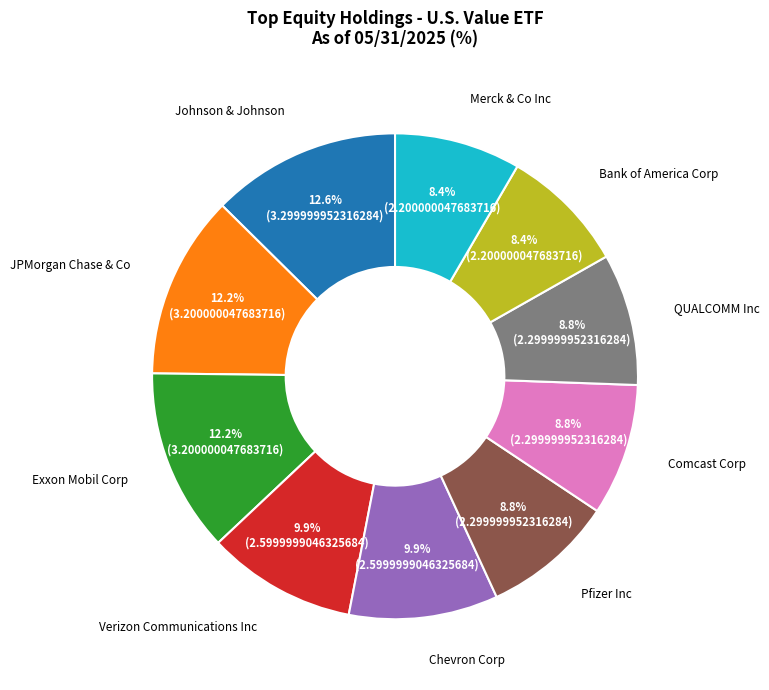

Does any single category account for the majority?

No